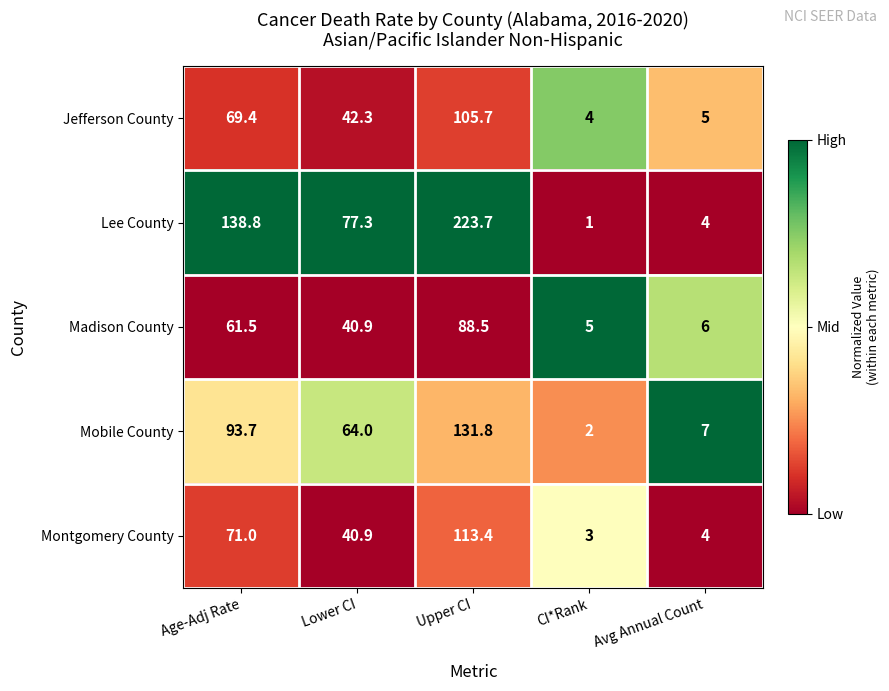

What value does the Madison County series have at CI*Rank?

5.0